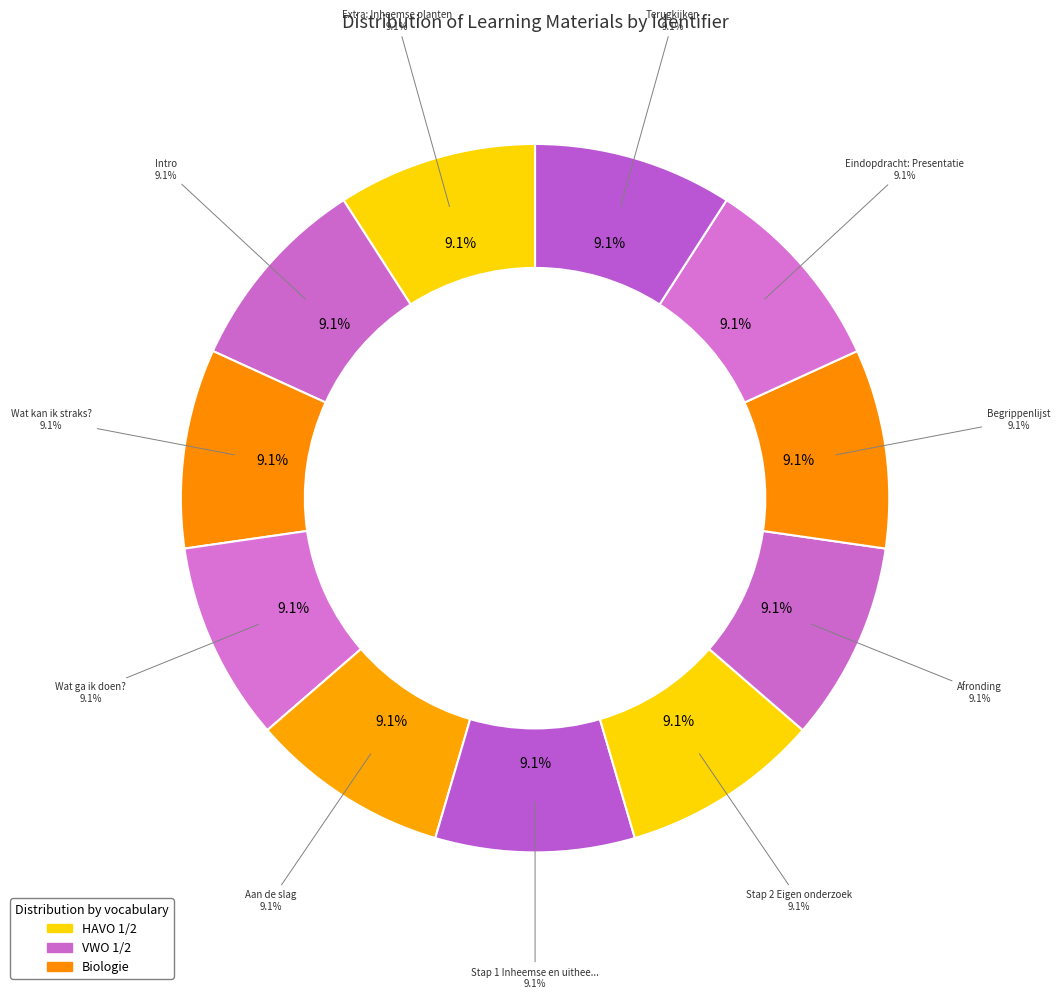

Is there any slice that represents more than half of the pie?

No